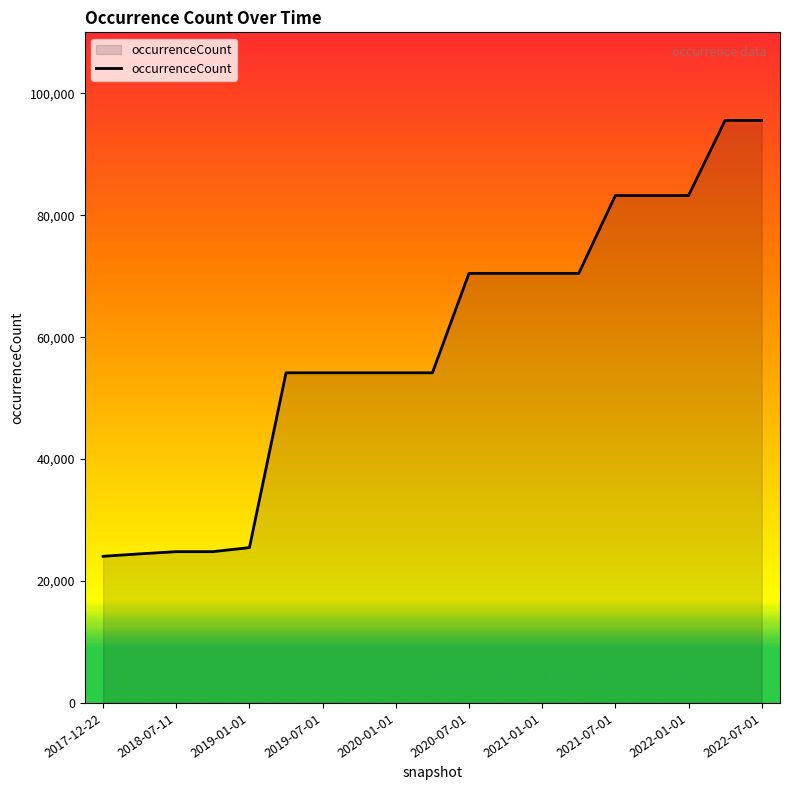

What is the maximum value shown in the chart?

95553